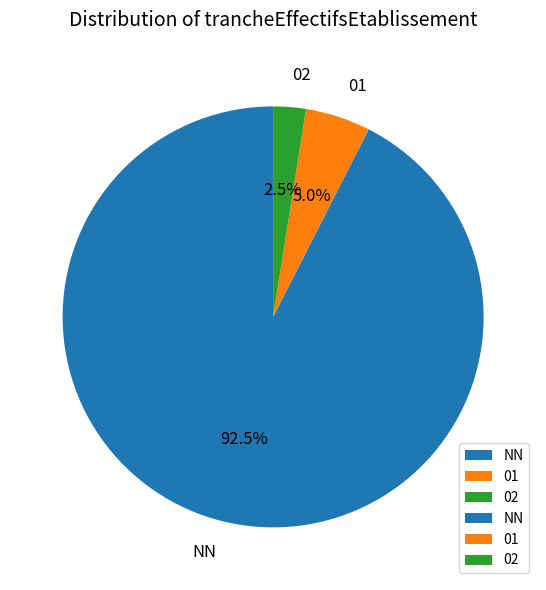

To the nearest percent, what is the average slice percentage?

33%